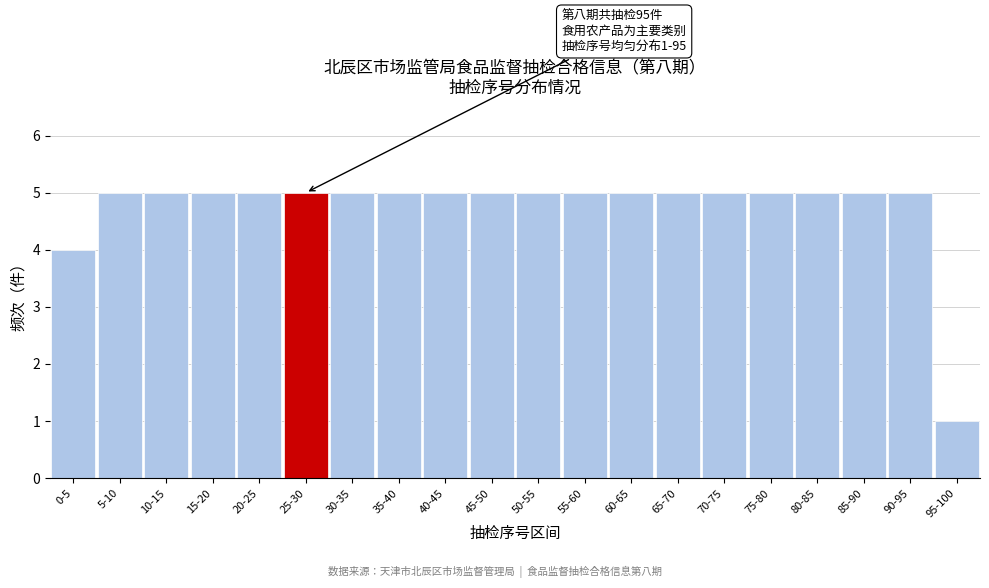

Reading left to right, what are all the values shown in this chart?

0-5=4	5-10=5	10-15=5	15-20=5	20-25=5	25-30=5	30-35=5	35-40=5	40-45=5	45-50=5	50-55=5	55-60=5	60-65=5	65-70=5	70-75=5	75-80=5	80-85=5	85-90=5	90-95=5	95-100=1